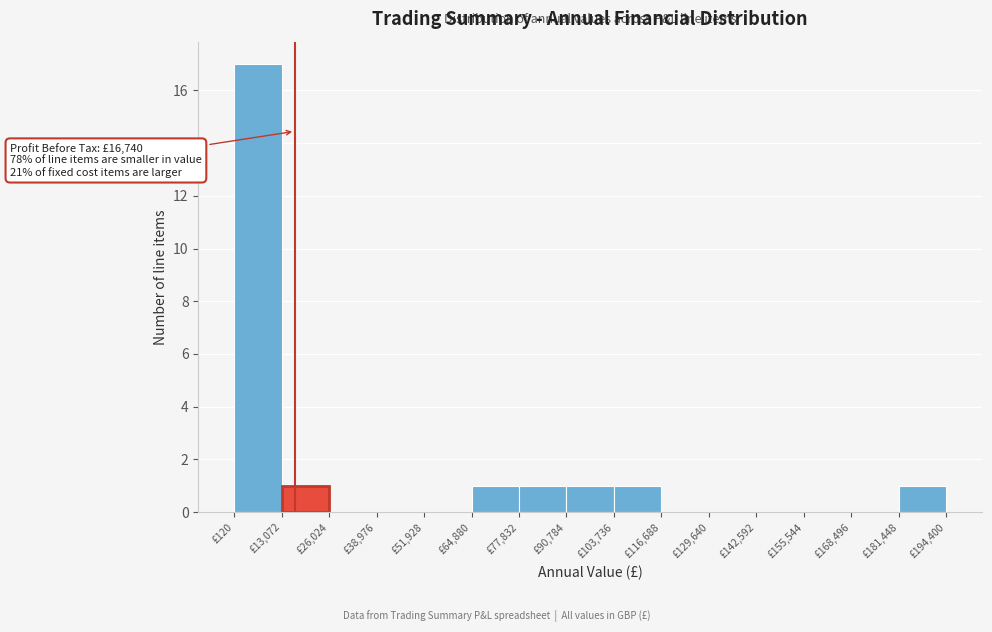

Over which range of the x-axis is the bar tallest?

0 to 14000